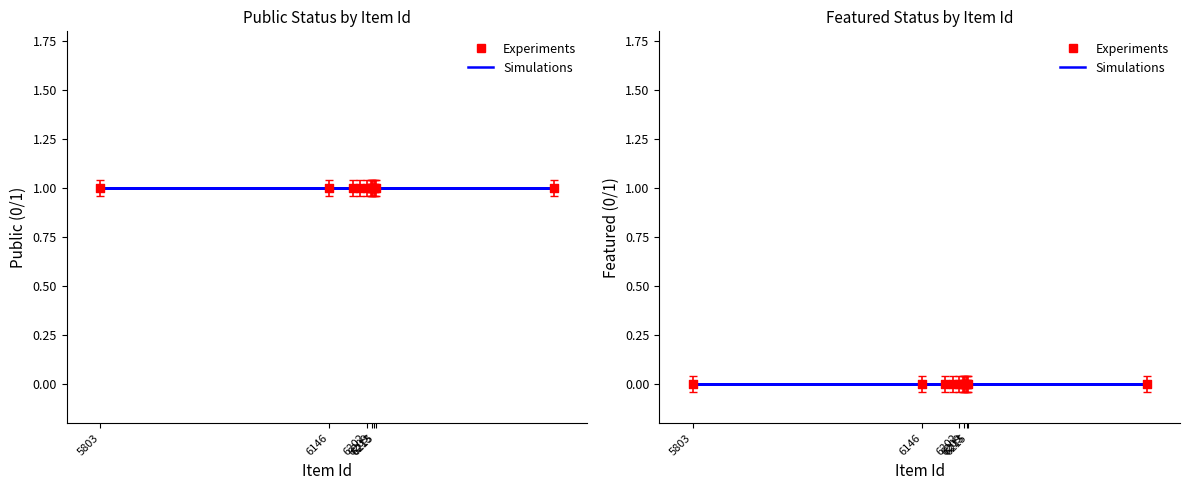

At which category is the sum across all series the highest?

6202